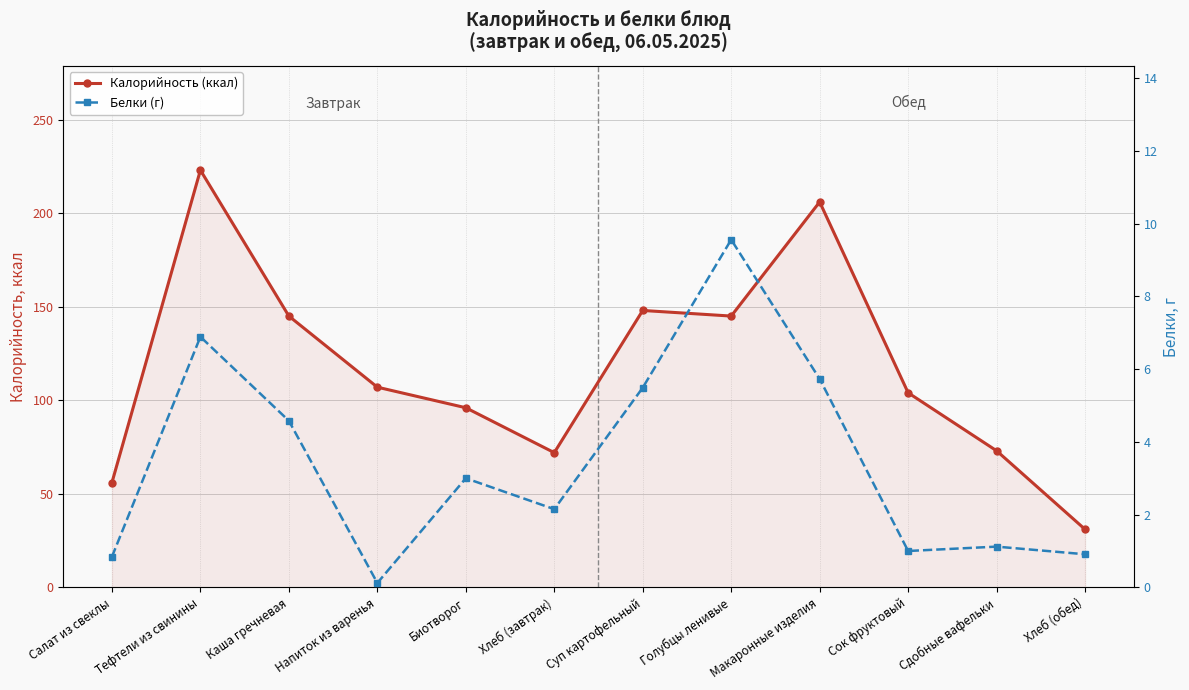

What is the label of the 10th point from the right?

Каша гречневая